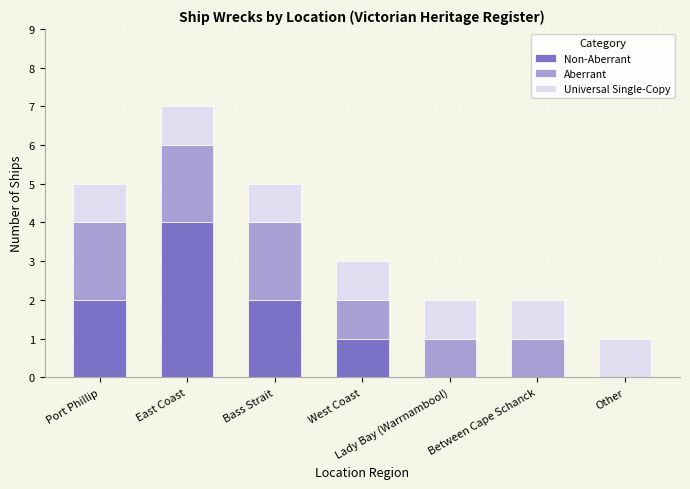

At which category is the sum across all series the highest?

East Coast